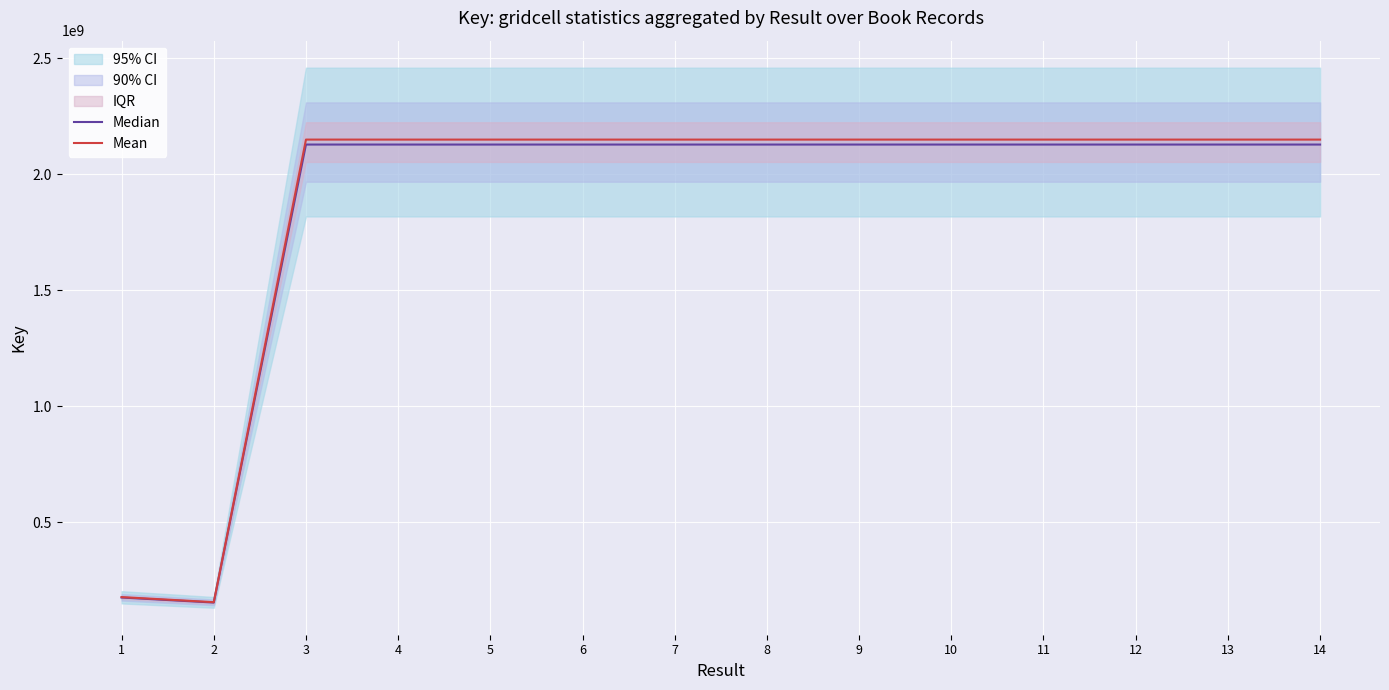

At which category does Median reach its first local valley?

2